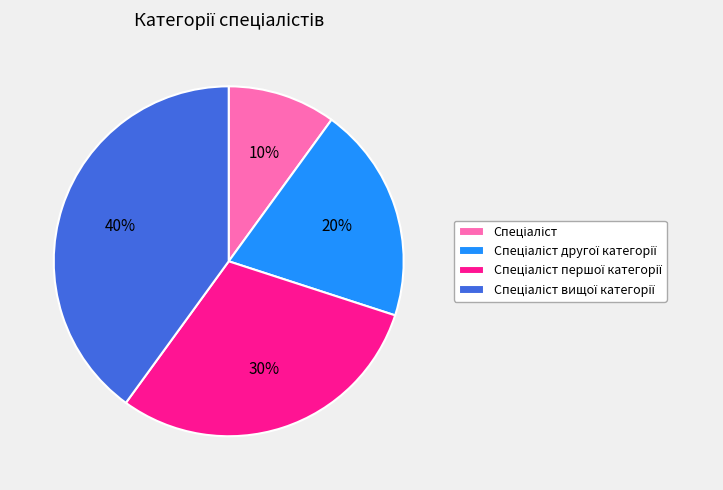

Is there a majority slice in this chart?

No